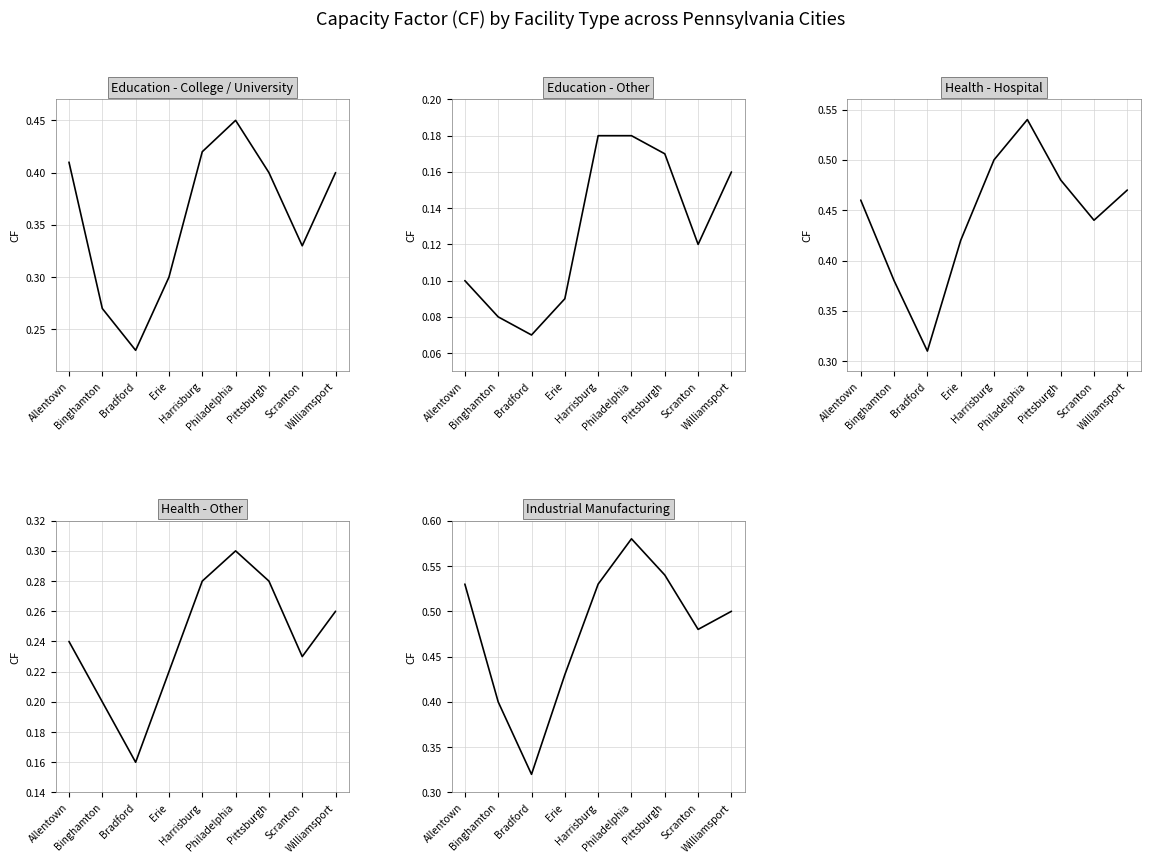

Which series has the largest range (max minus min)?

Industrial Manufacturing